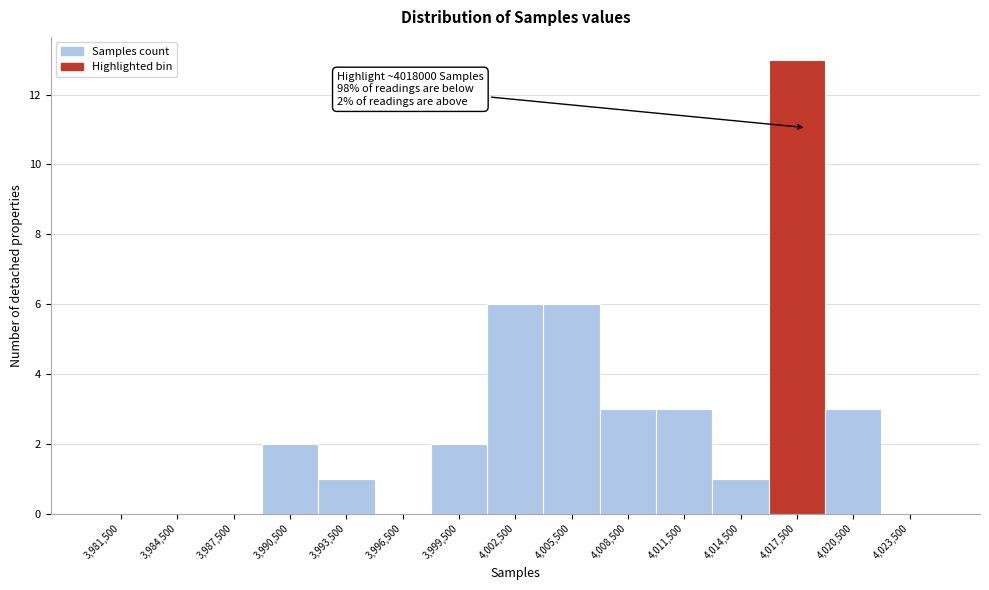

Over which range of the x-axis is the bar tallest?

4016000 to 4019000